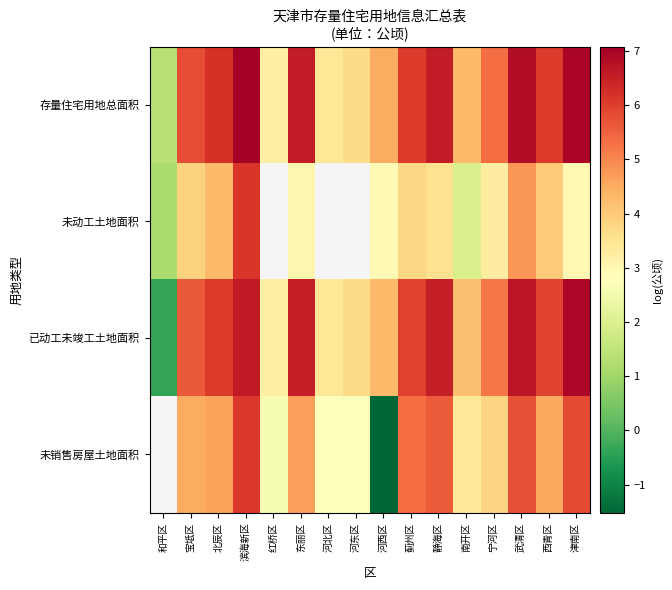

Is it true that 未动工土地面积 equals 4.3 at 北辰区?

True